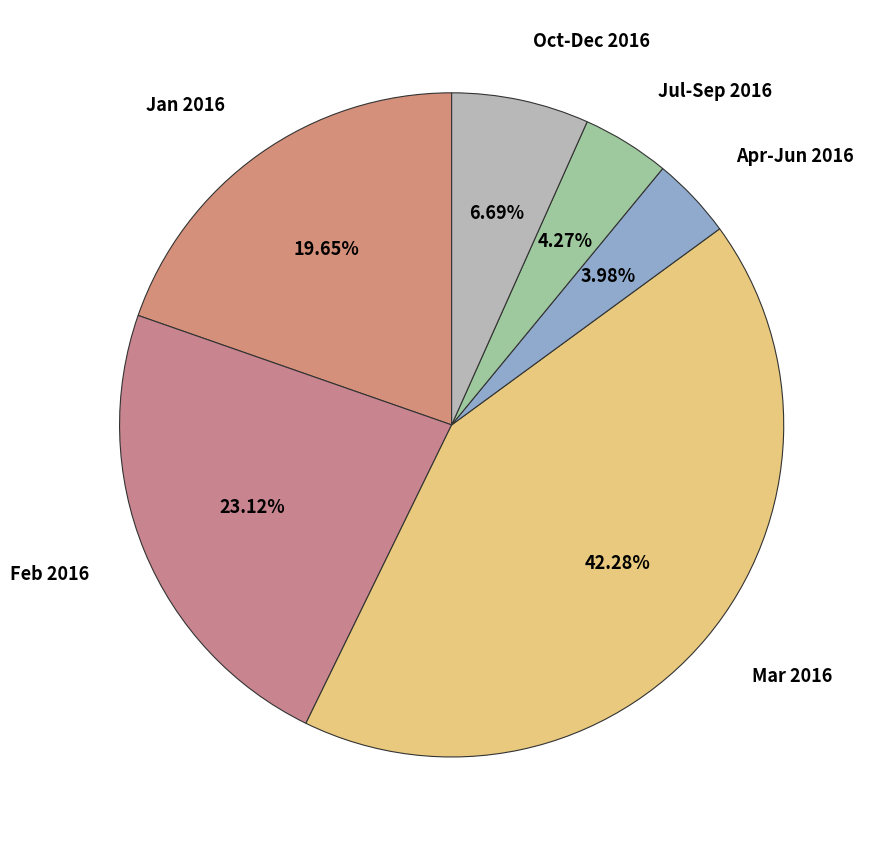

How many slices are in this pie chart?

6